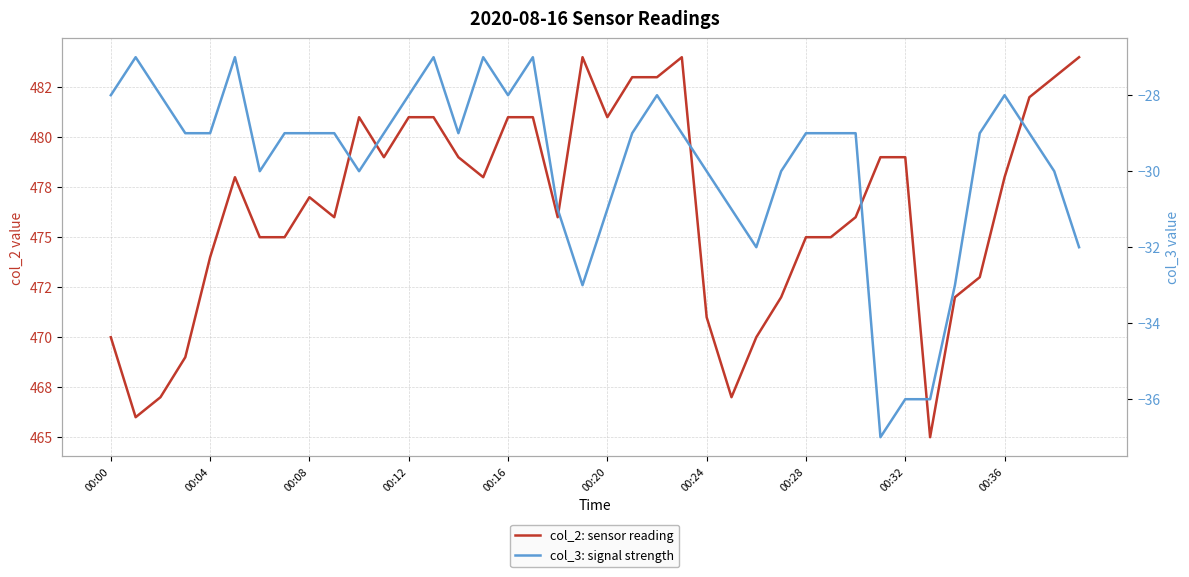

What value does the col_2: sensor reading series have at 00:20?

481